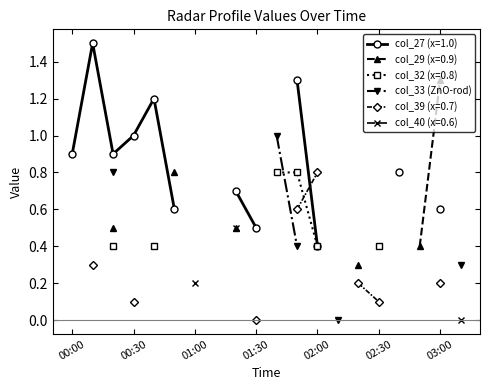

What position from the left is 02:00?

5